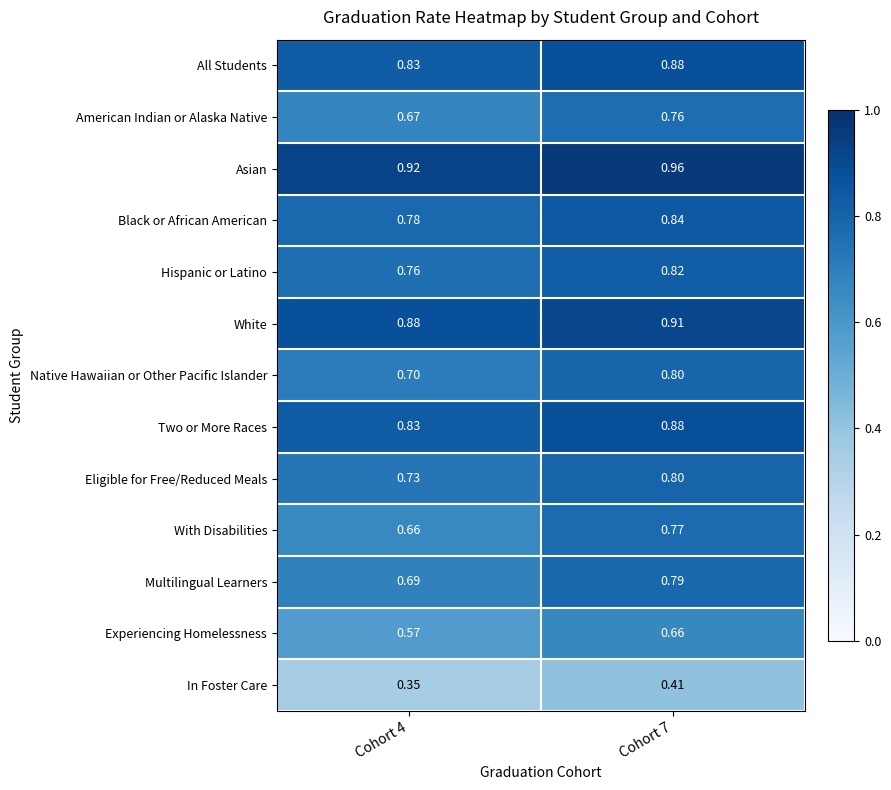

Is the value of In Foster Care at Cohort 7 greater than the value of Asian at Cohort 7?

No